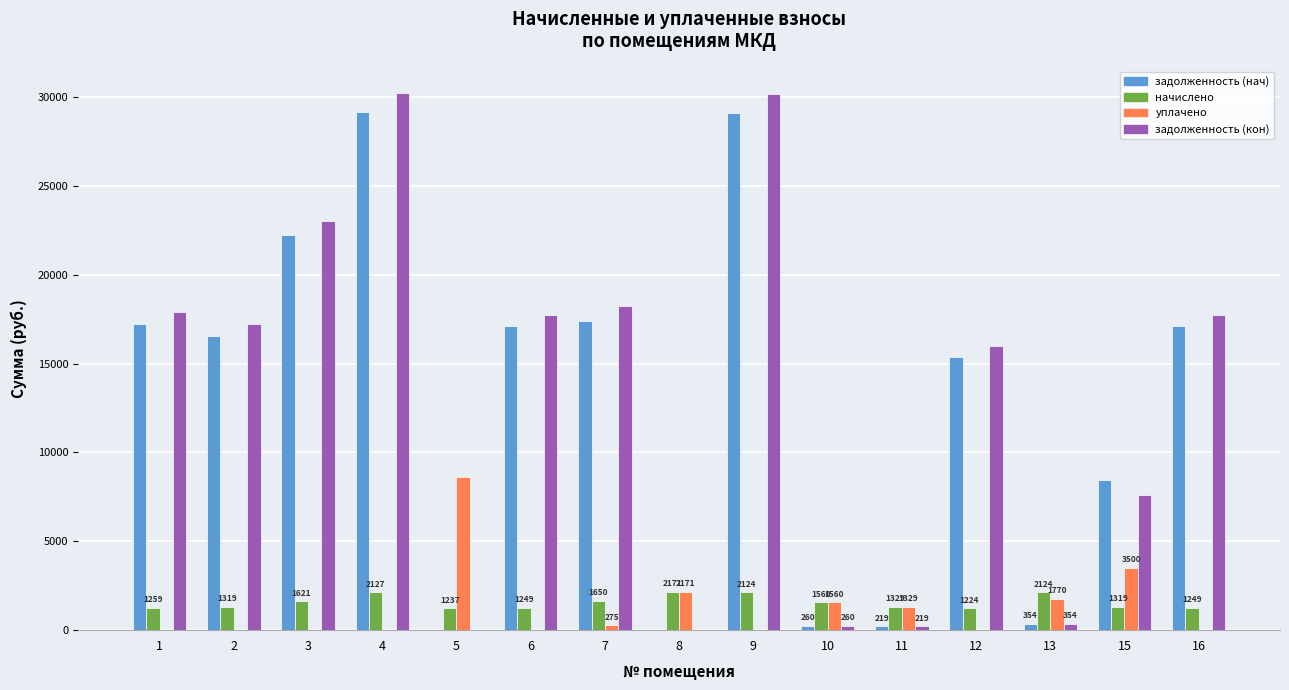

How many categories are shown in the chart?

15